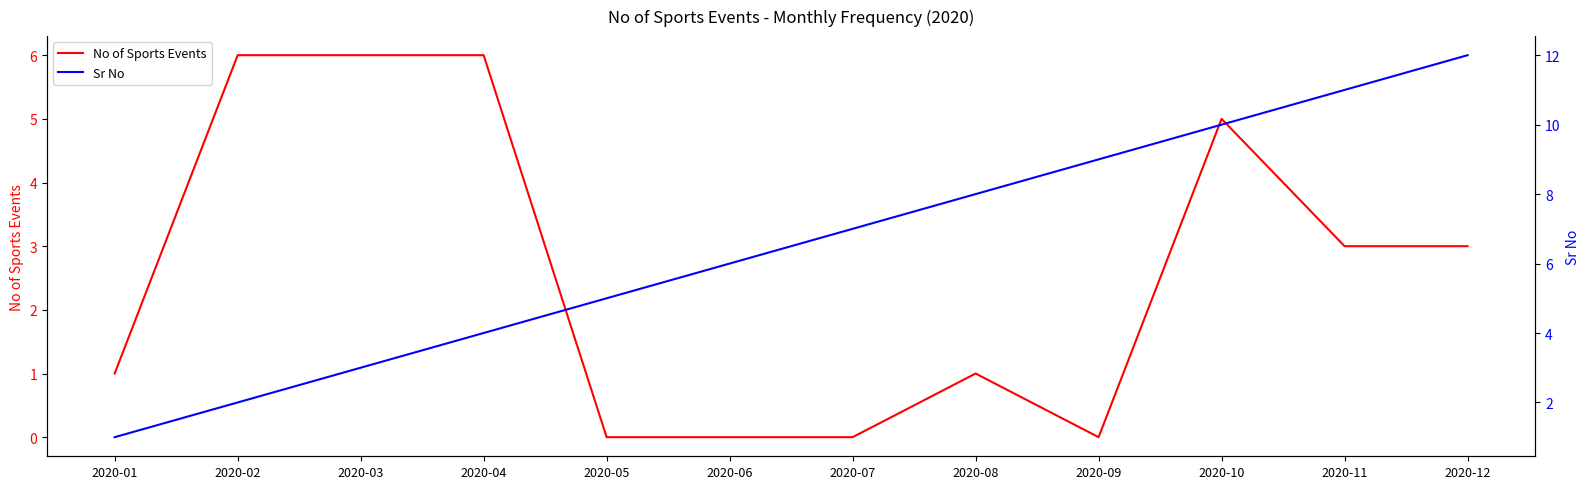

Which label corresponds to the largest value in the chart?

2020-12